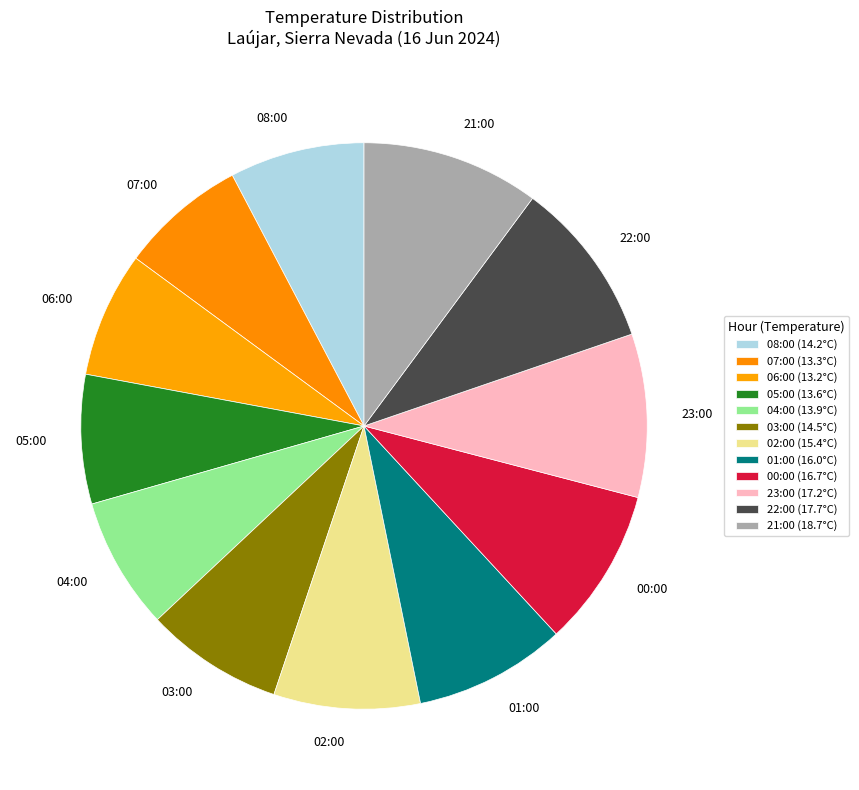

The 06:00 slice represents 7% of the pie. True or false?

True